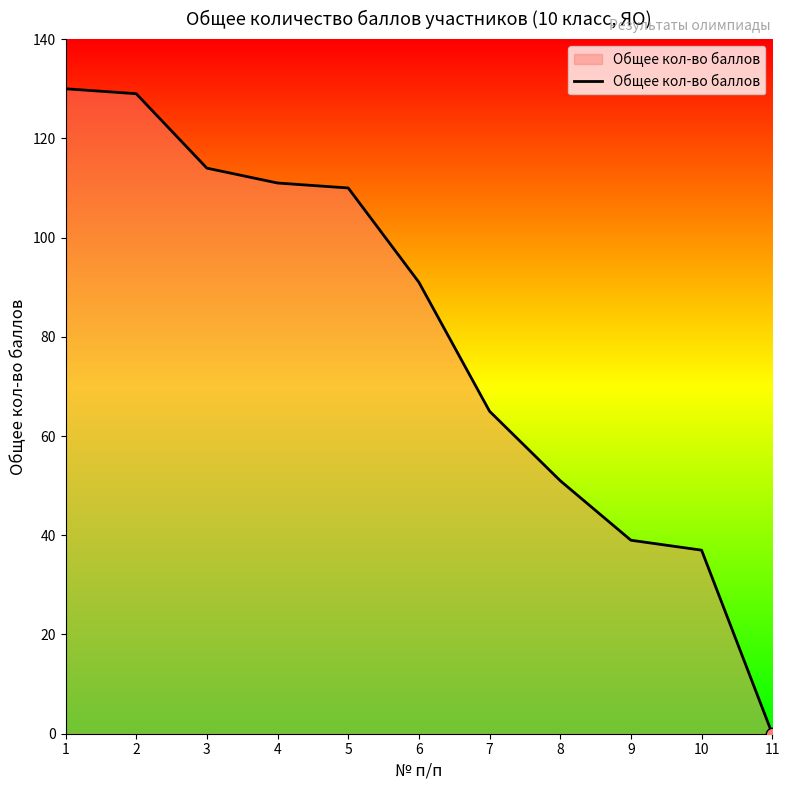

What is the change in value from 6 to 10?

-54